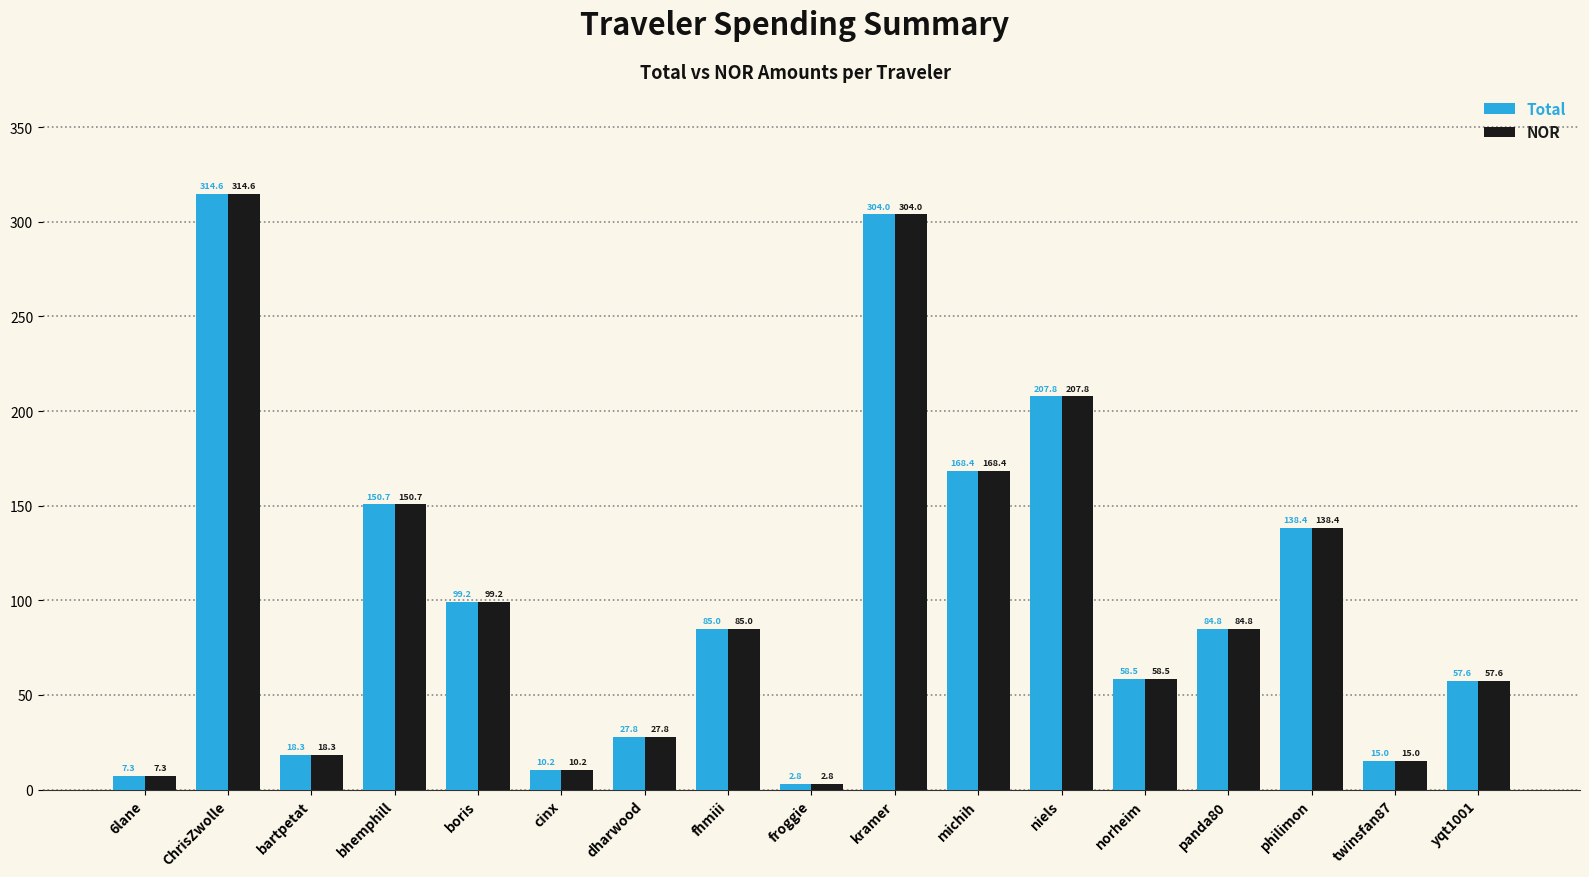

What is the difference between the maximum and second lowest values in the Total series?

307.3